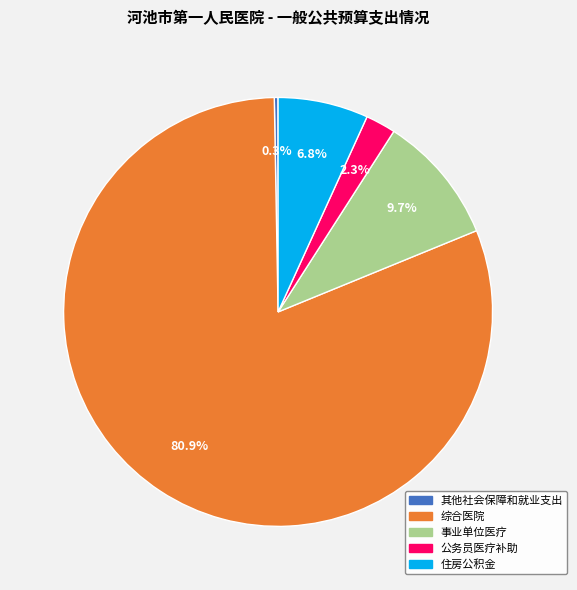

What percentage is the 住房公积金 slice, to the nearest percent?

7%